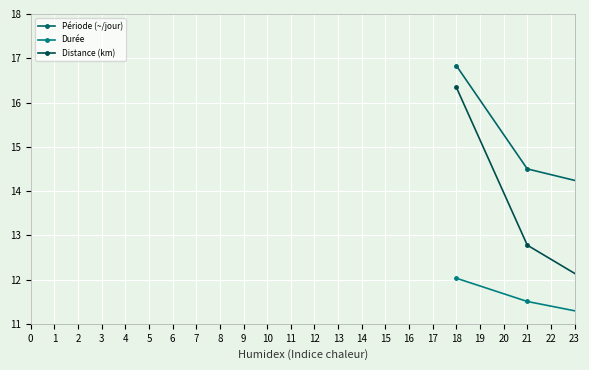

What are all the series names shown in the legend?

Période (~/jour), Durée, Distance (km)